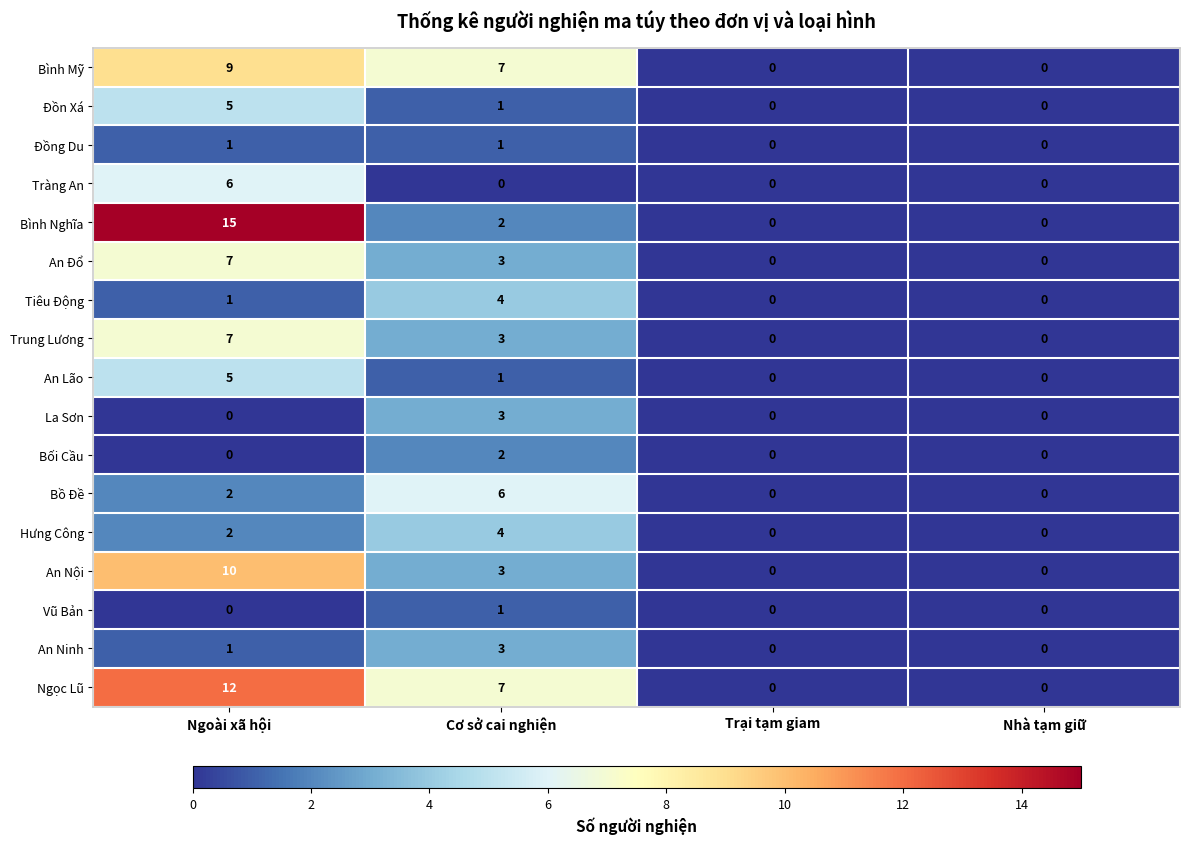

At how many categories does at least one series exceed 10?

1